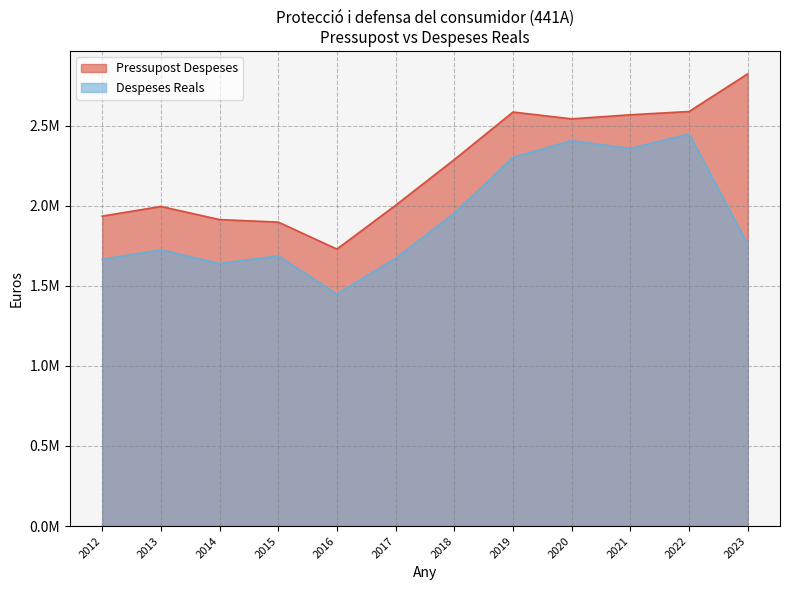

What is the sum of the Despeses Reals values at 2014 and 2022?

4088794.1